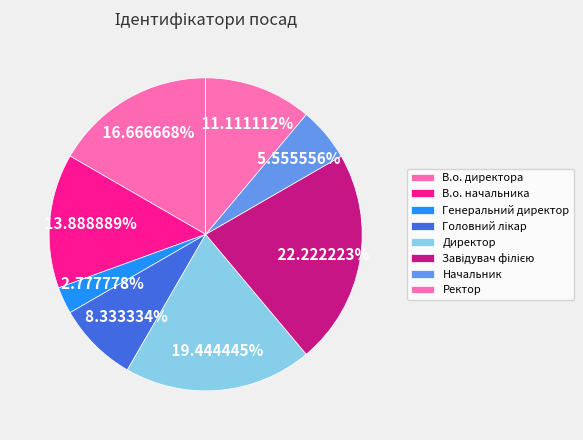

To the nearest percent, what is the combined percentage of Завідувач філією and Начальник?

28%